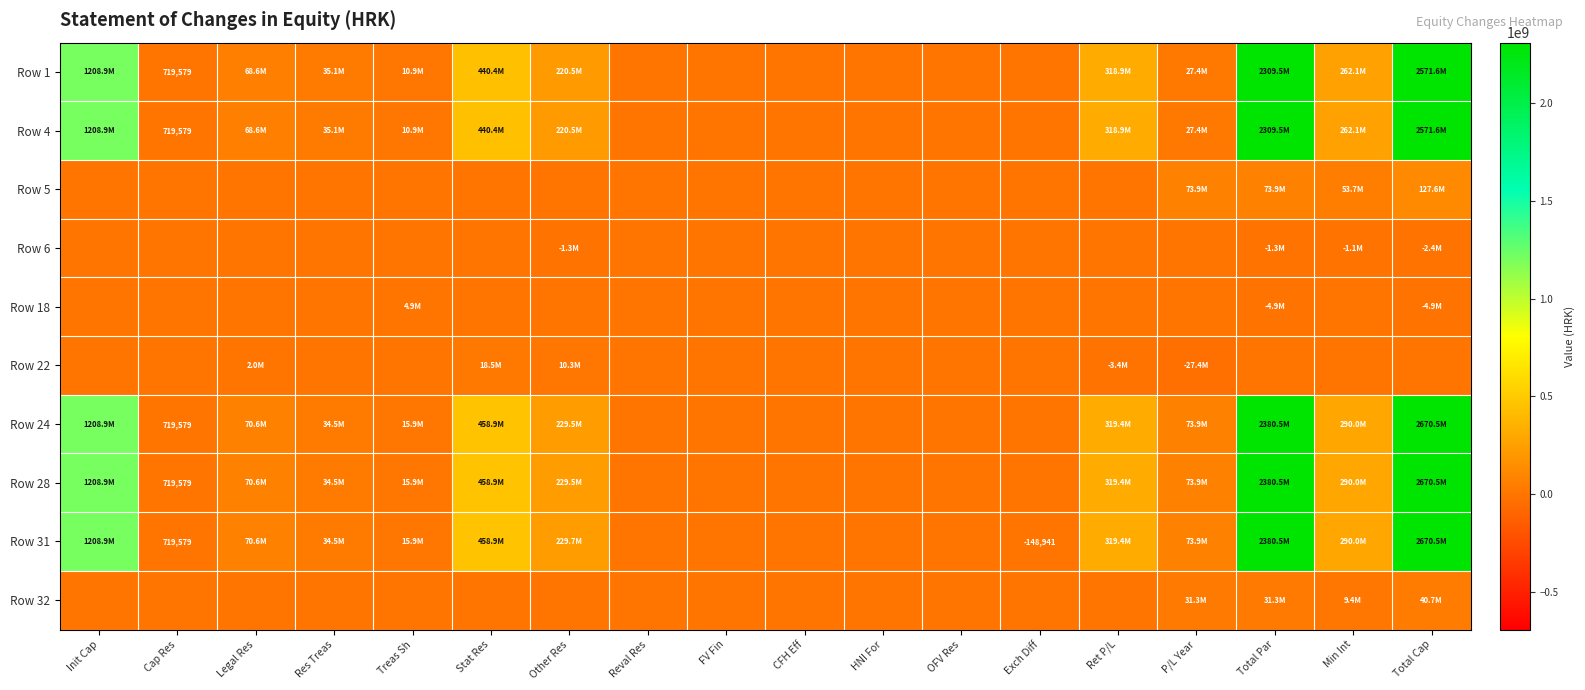

What is the sum of the Row 1 values at Total Par and Res Treas?

2344607819